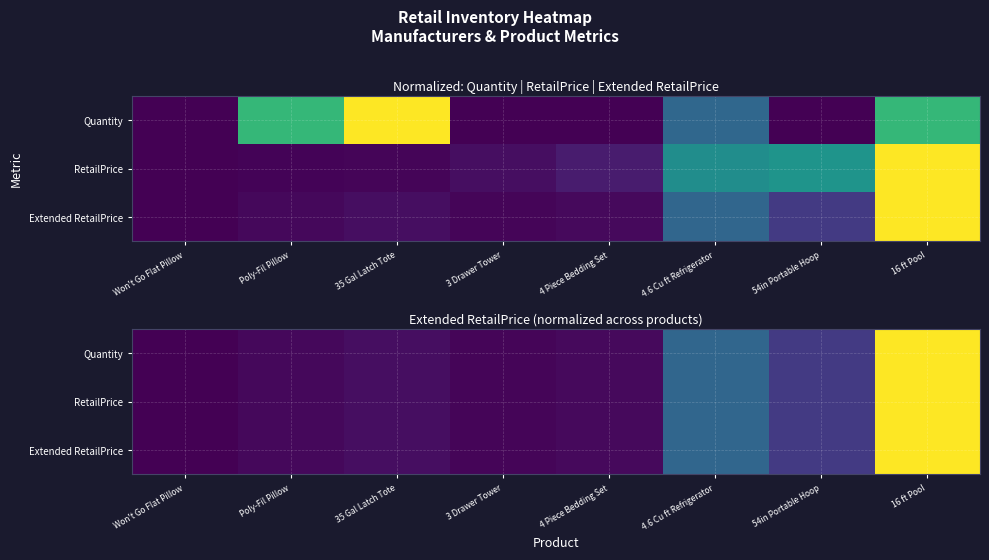

What is the average value of the Extended RetailPrice series?

0.2